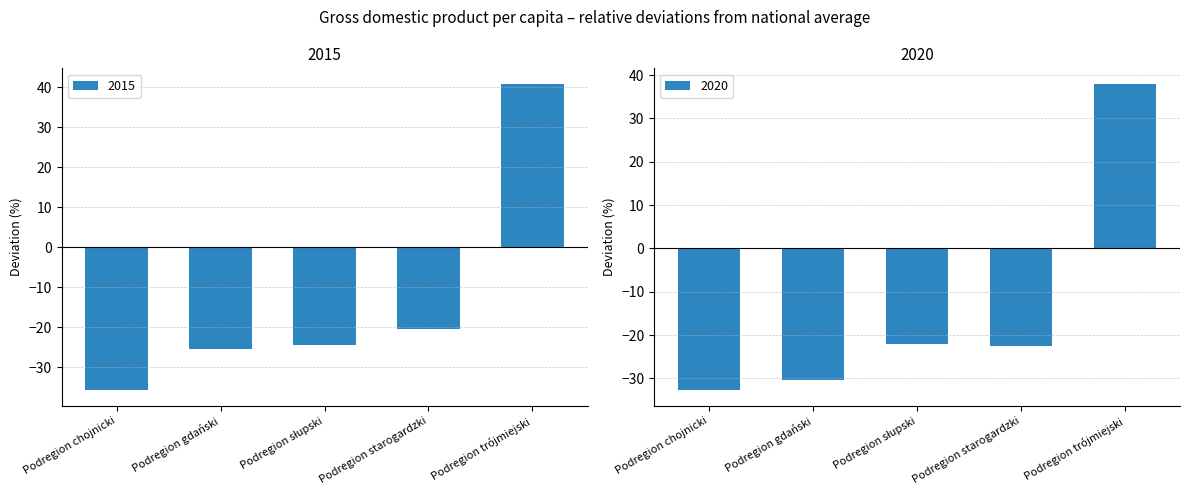

At which label is 2015 closest to 2?

Podregion starogardzki